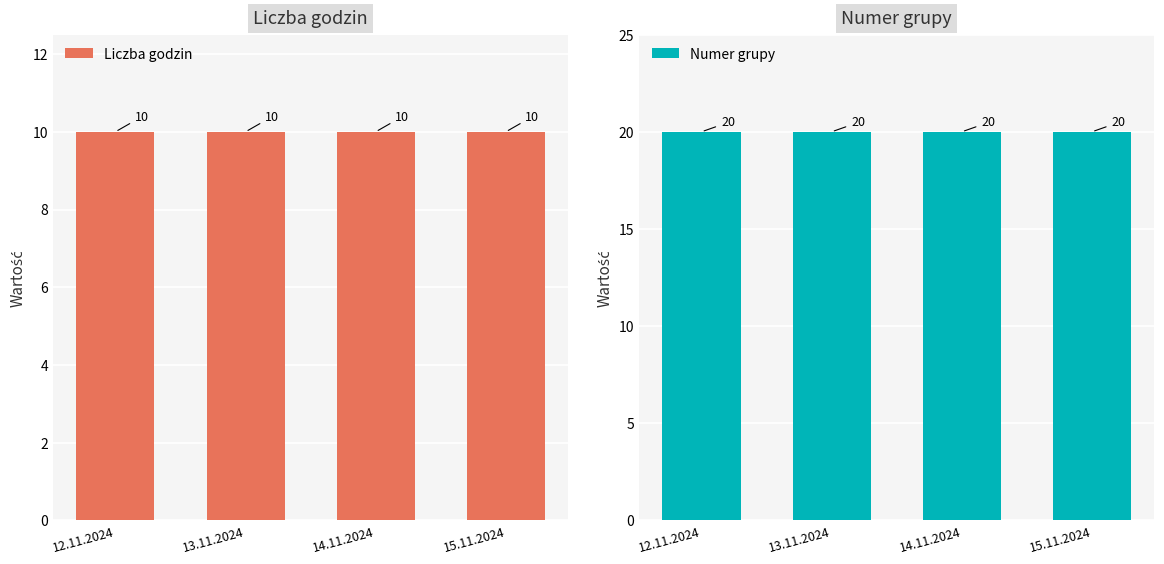

Which series has the largest total across all categories?

Numer grupy